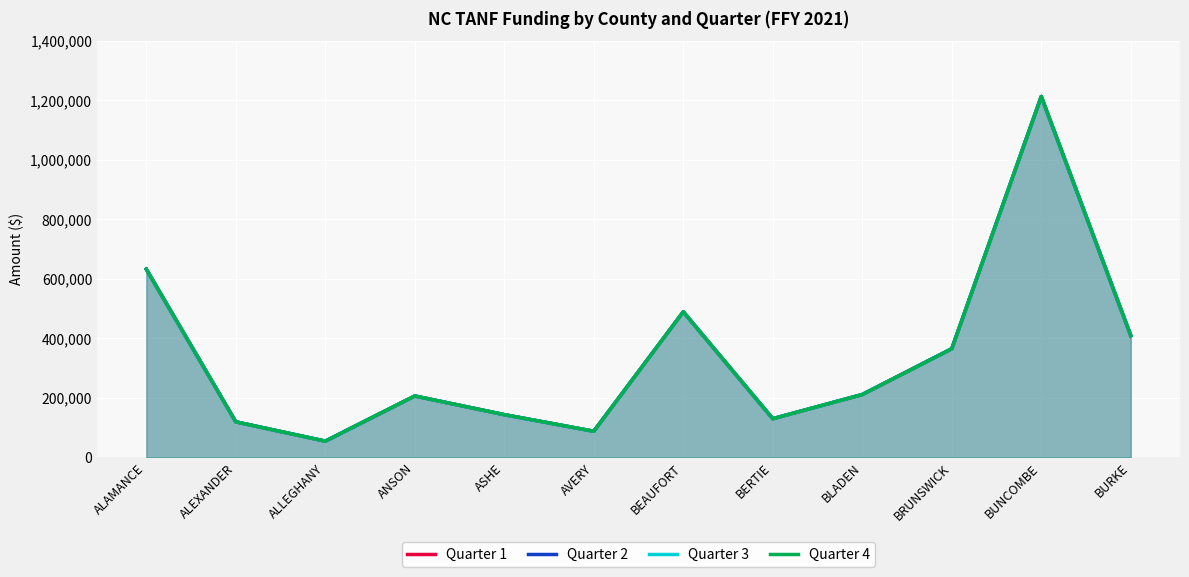

What is the label of the 6th point from the left?

AVERY